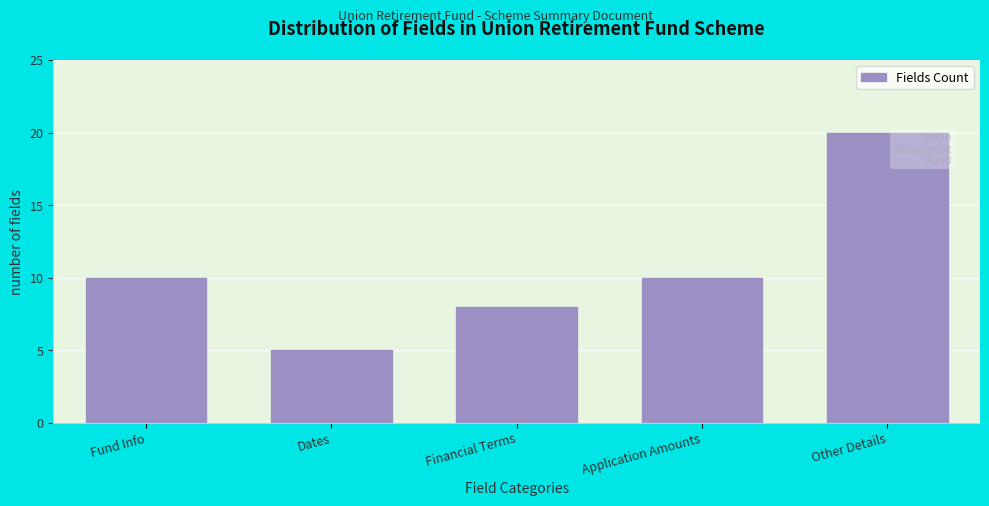

Reading left to right, list all the values displayed in this chart.

Fund Info=10	Dates=5	Financial Terms=8	Application Amounts=10	Other Details=20